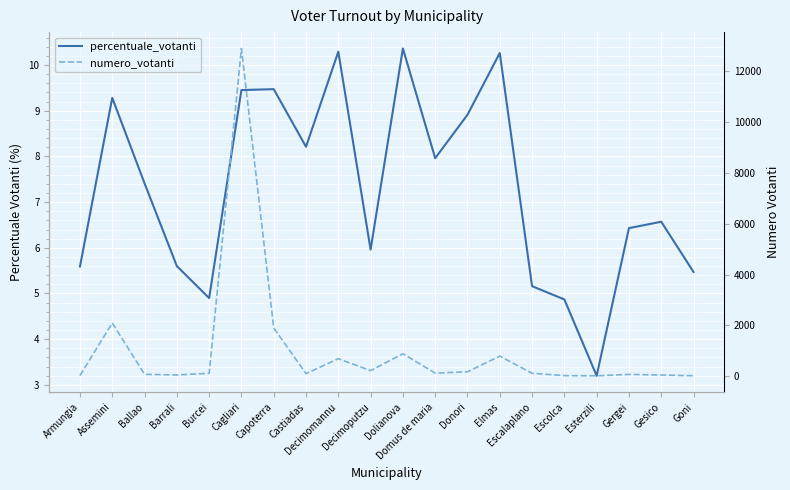

What is the difference between the numero_votanti values at Capoterra and Domus de maria?

1774.0